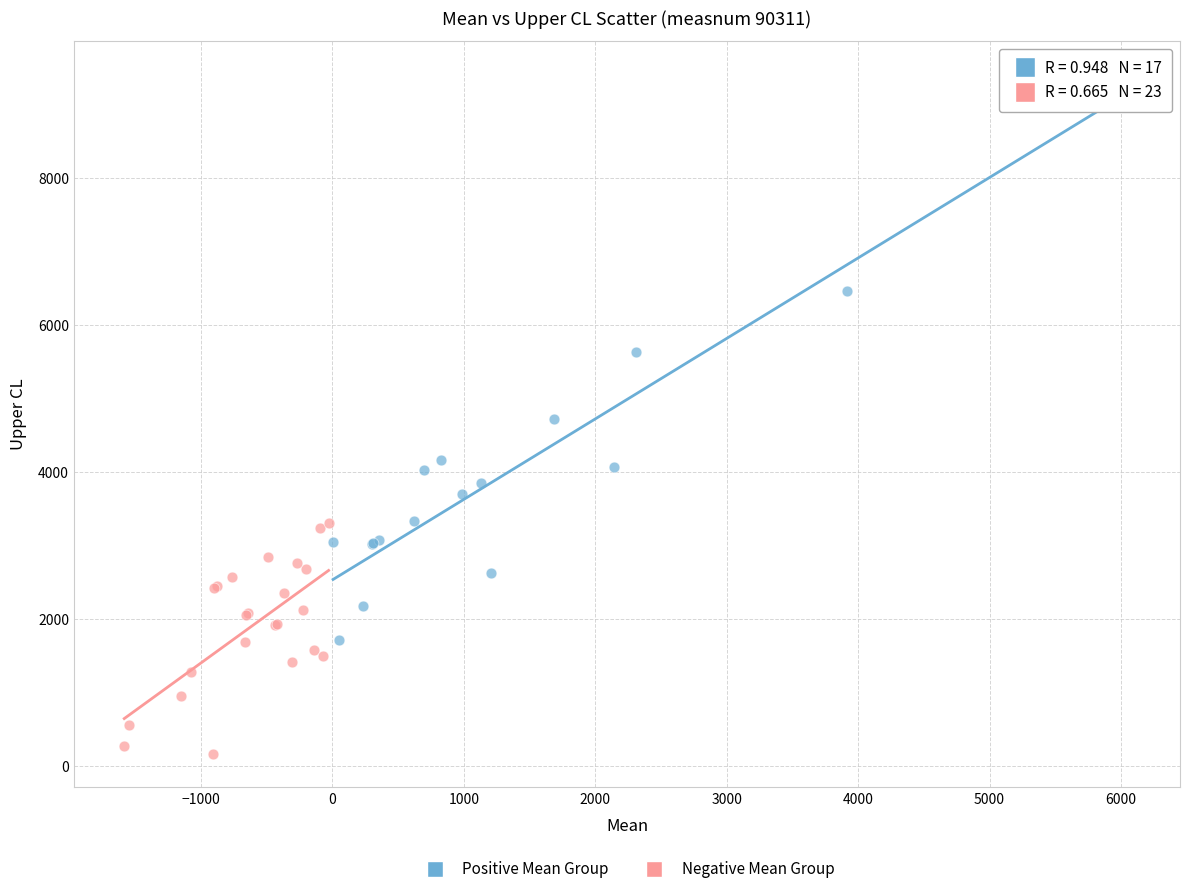

Which series has the largest Y range (max minus min)?

Positive Mean Group